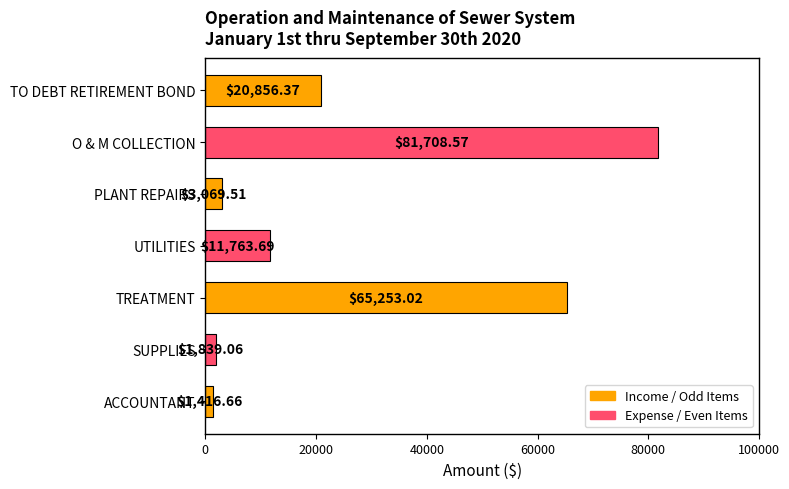

Rank the categories by value from highest to lowest.

O & M COLLECTION, TREATMENT, TO DEBT RETIREMENT BOND, UTILITIES, PLANT REPAIRS, SUPPLIES, ACCOUNTANT